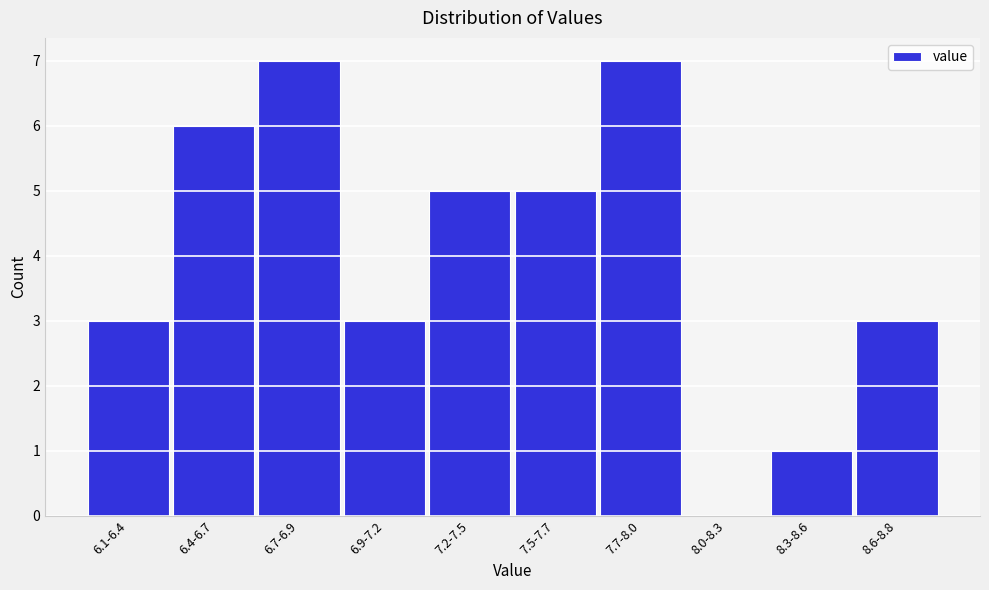

Reading left to right, list all the values displayed in this chart.

6.1-6.4=3	6.4-6.7=6	6.7-6.9=7	6.9-7.2=3	7.2-7.5=5	7.5-7.7=5	7.7-8.0=7	8.0-8.3=0	8.3-8.6=1	8.6-8.8=3